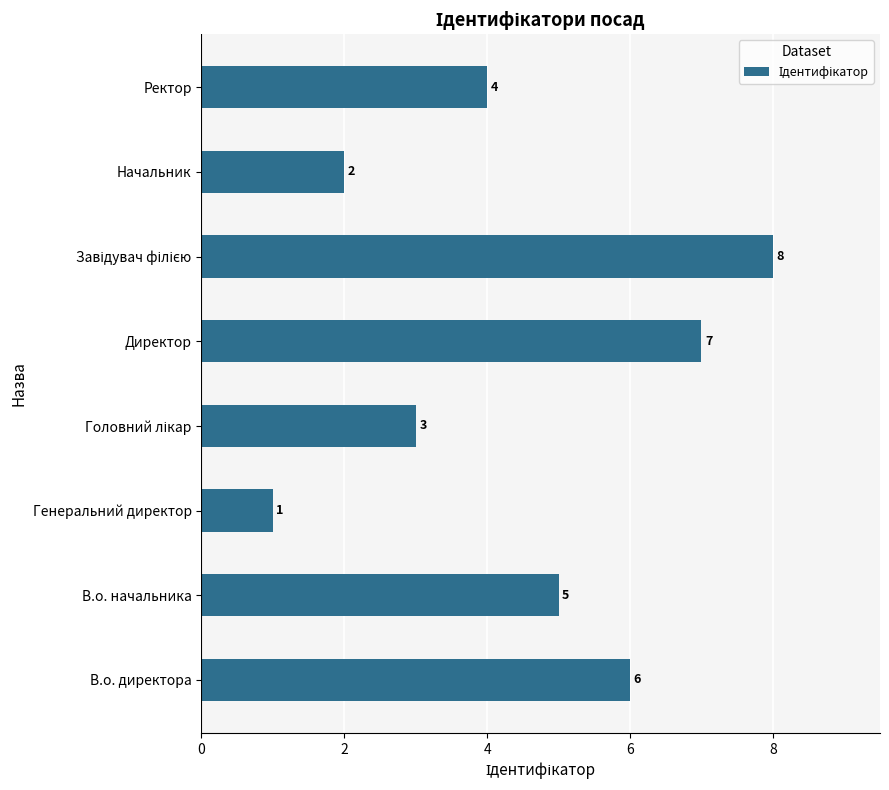

True or false: the data shows 1 at Начальник.

False